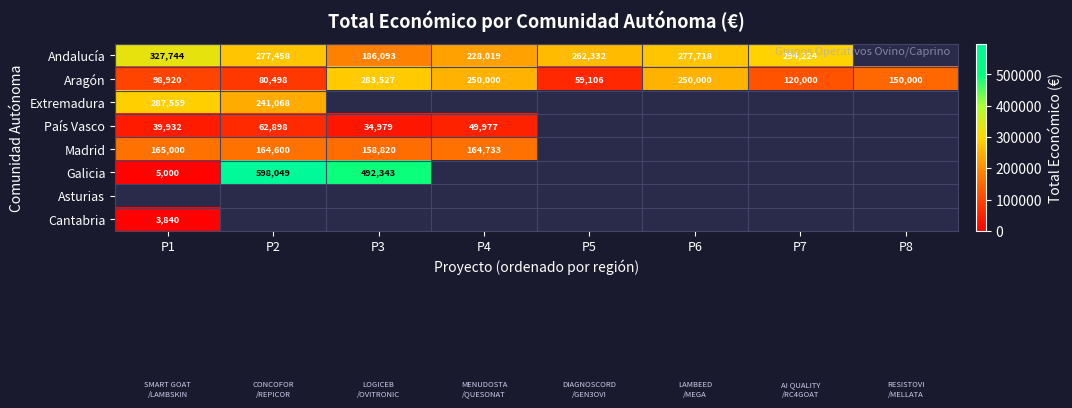

True or false: Galicia has a value of 5000 at P1.

True